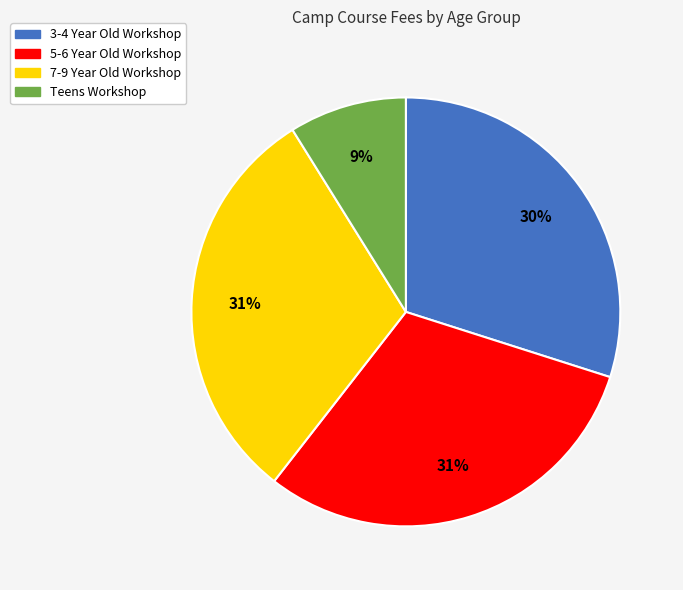

Approximately how many times larger is the value at 5-6 Year Old Workshop compared to 7-9 Year Old Workshop?

1.0